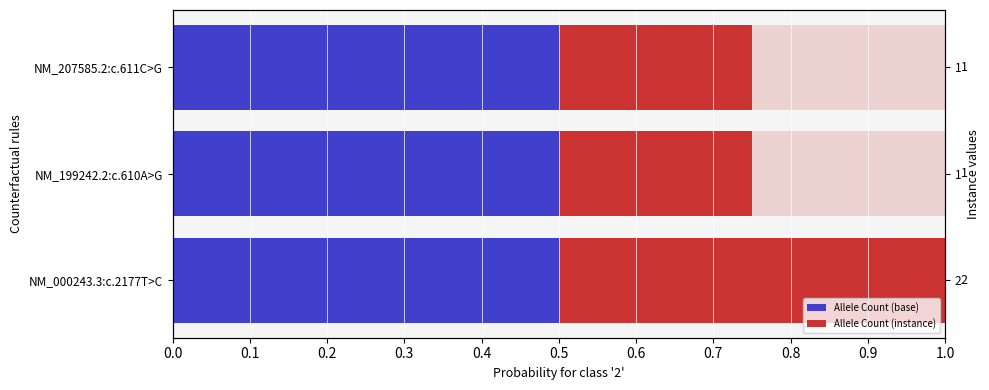

Are the bars horizontal?

Yes